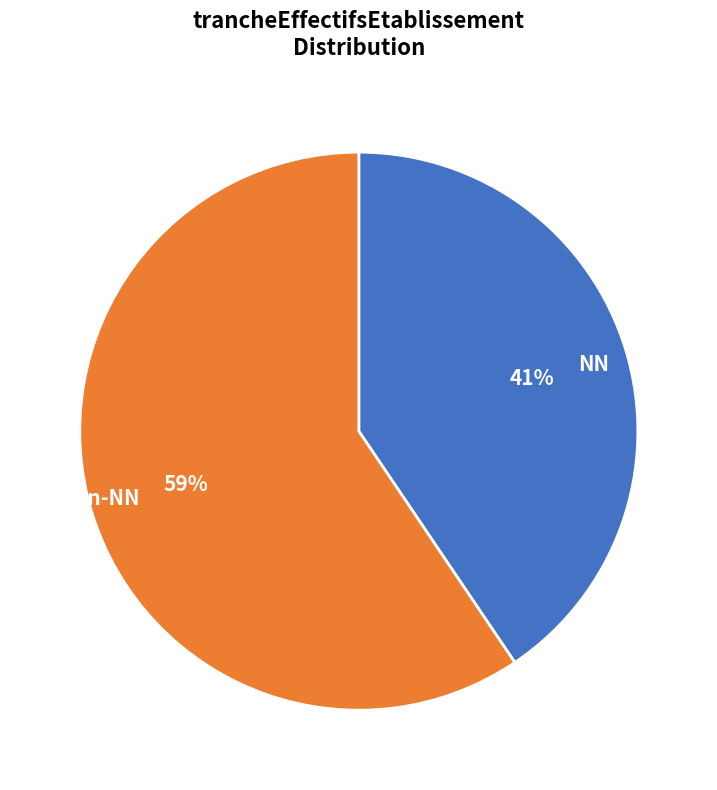

Count the number of slices in the pie.

2